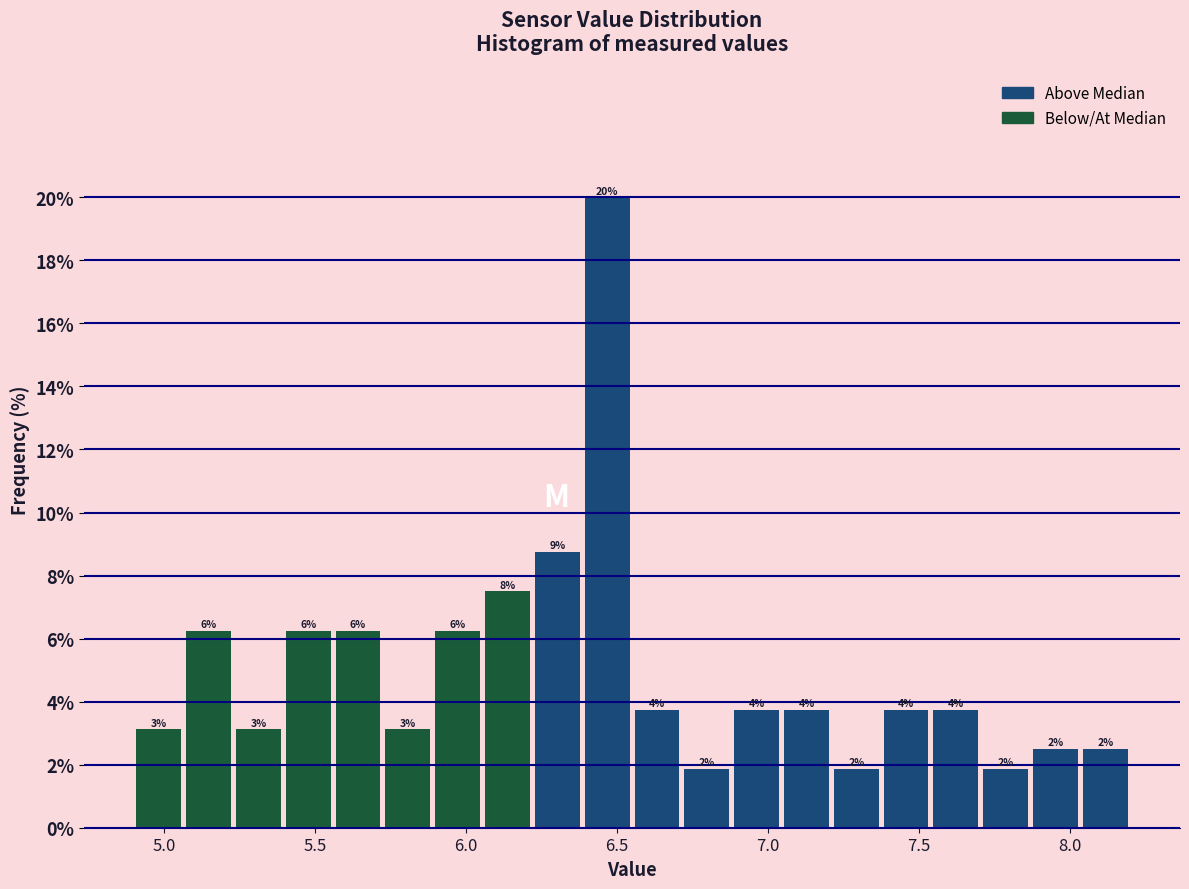

Around what value on the x-axis is the tallest bar? Give the approximate position of its centre, as read against the axis.

6.45